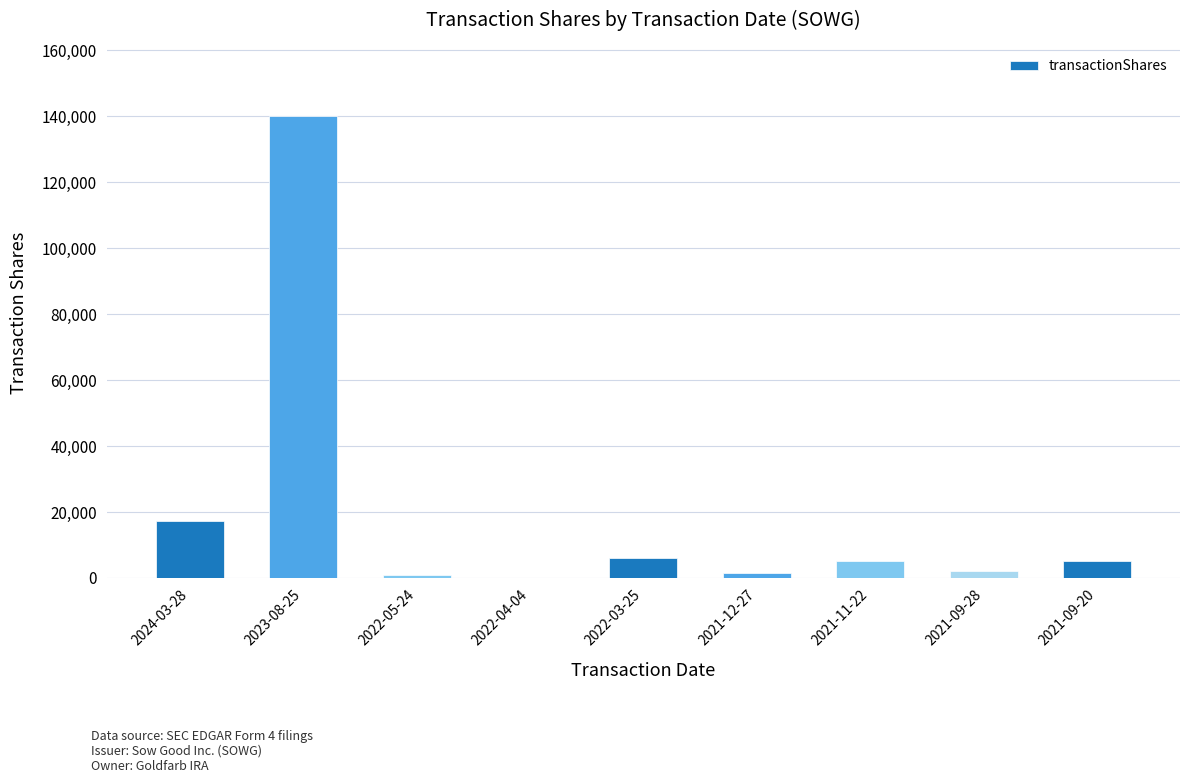

What is the greatest value displayed?

140000